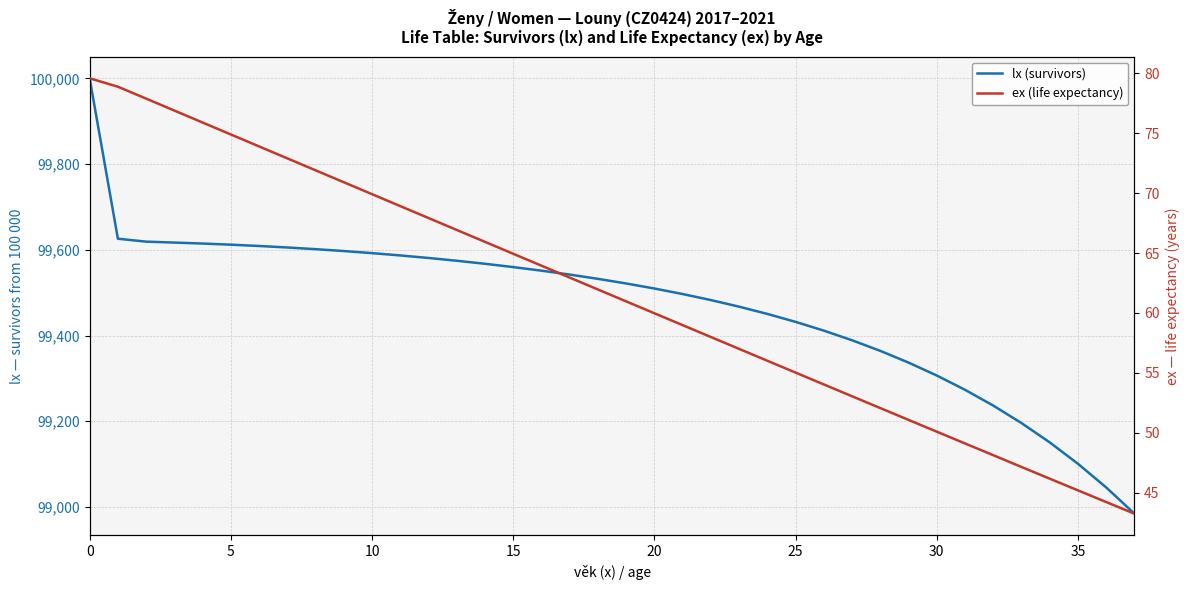

What is the smallest value displayed?

43.2